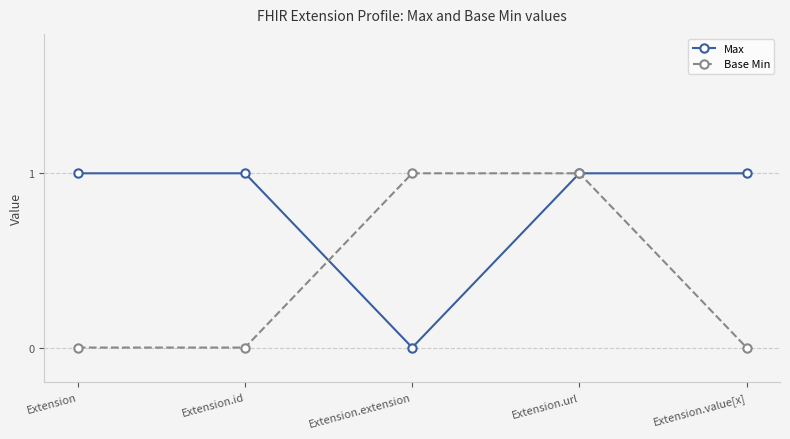

What is the total value across all series at Extension.url?

2